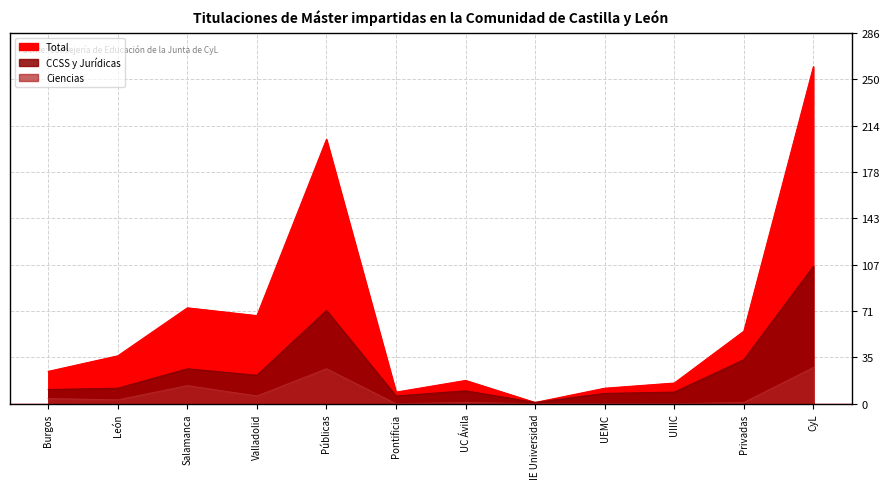

How many interior local peaks does the Total series have?

3